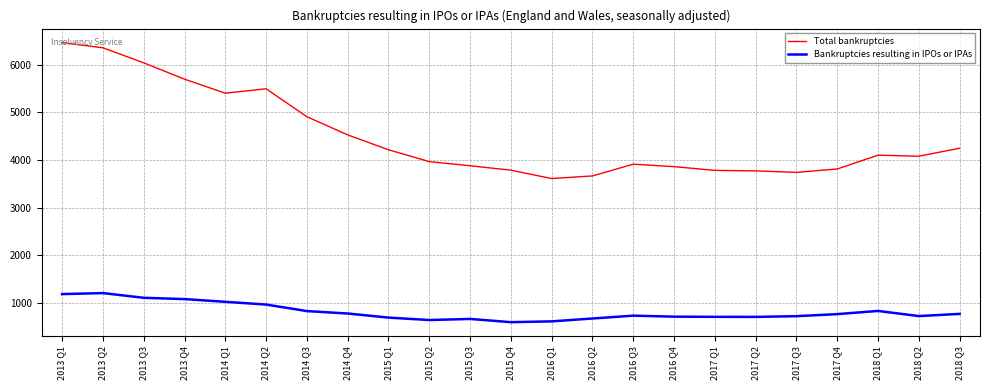

What is the highest value of the Total bankruptcies series?

6467